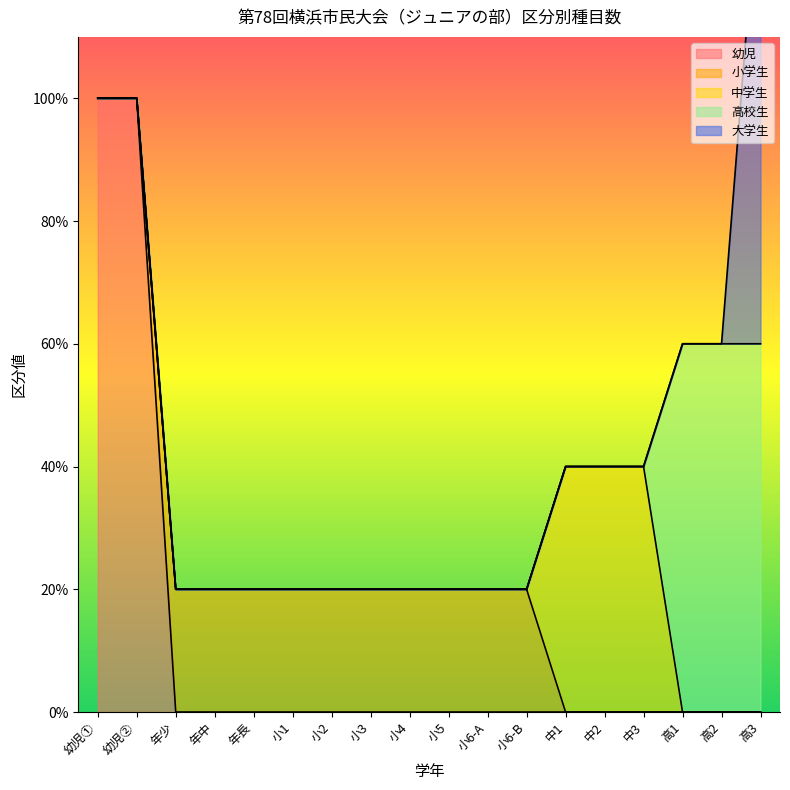

Reading right to left, extract all data points from this chart.

幼児: 高3=0	高2=0	高1=0	中3=0	中2=0	中1=0	小6=0	小6=0	小5=0	小4=0	小3=0	小2=0	小1=0	年長=0	年中=0	年少=0	幼児=5	幼児=5
小学生: 高3=0	高2=0	高1=0	中3=0	中2=0	中1=0	小6=1	小6=1	小5=1	小4=1	小3=1	小2=1	小1=1	年長=1	年中=1	年少=1	幼児=0	幼児=0
中学生: 高3=0	高2=0	高1=0	中3=2	中2=2	中1=2	小6=0	小6=0	小5=0	小4=0	小3=0	小2=0	小1=0	年長=0	年中=0	年少=0	幼児=0	幼児=0
高校生: 高3=3	高2=3	高1=3	中3=0	中2=0	中1=0	小6=0	小6=0	小5=0	小4=0	小3=0	小2=0	小1=0	年長=0	年中=0	年少=0	幼児=0	幼児=0
大学生: 高3=4	高2=0	高1=0	中3=0	中2=0	中1=0	小6=0	小6=0	小5=0	小4=0	小3=0	小2=0	小1=0	年長=0	年中=0	年少=0	幼児=0	幼児=0